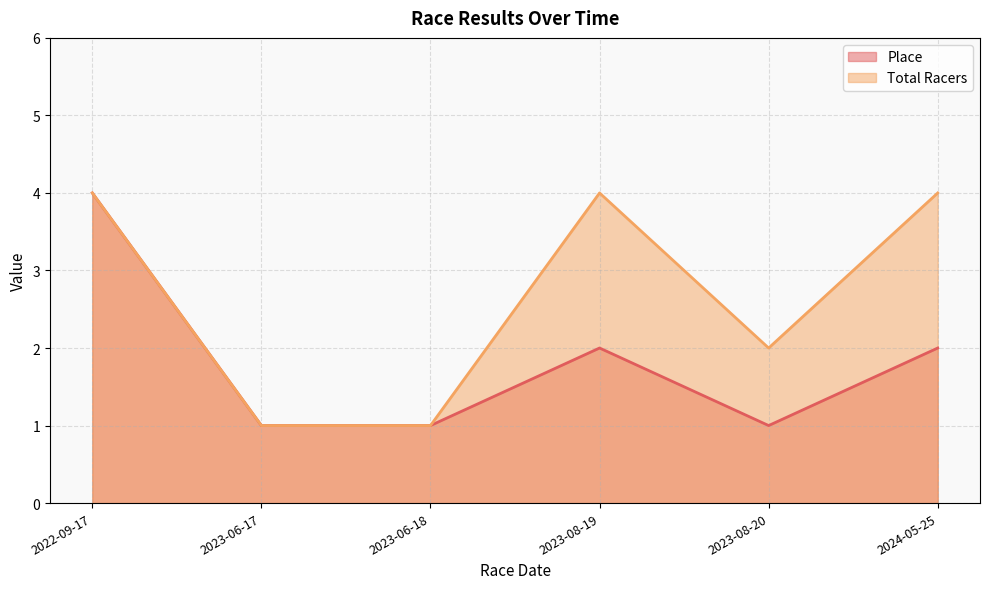

Is it true that Total Racers equals 1 at 2023-06-18?

True